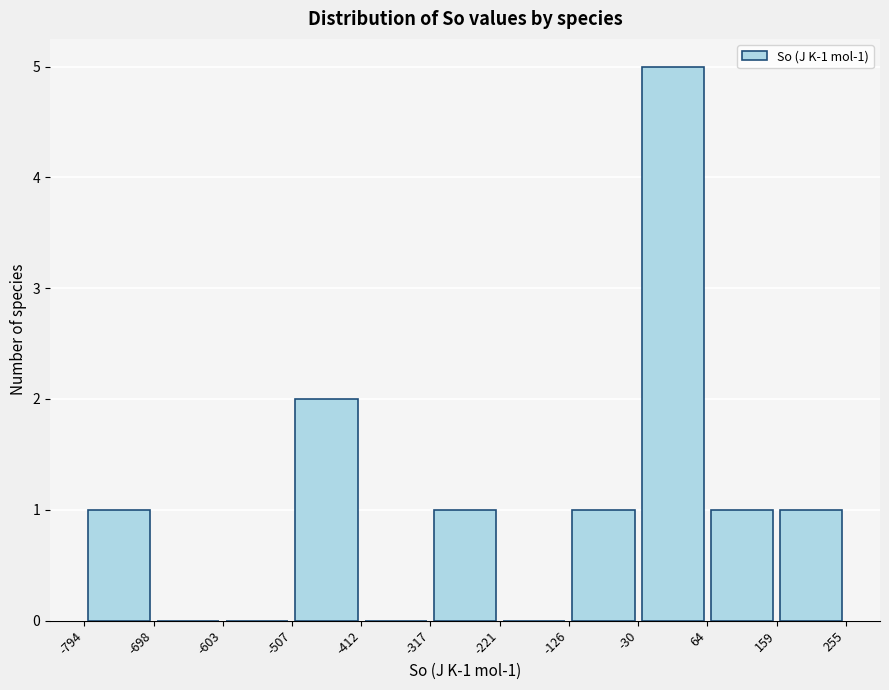

Over which range of the x-axis is the bar tallest?

-30 to 64